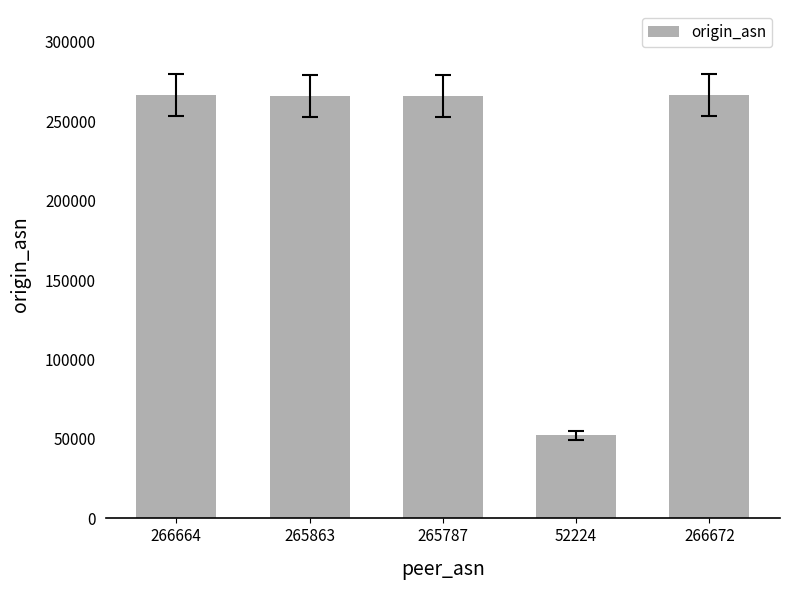

The chart shows a value of 96737 at 266672. True or false?

False